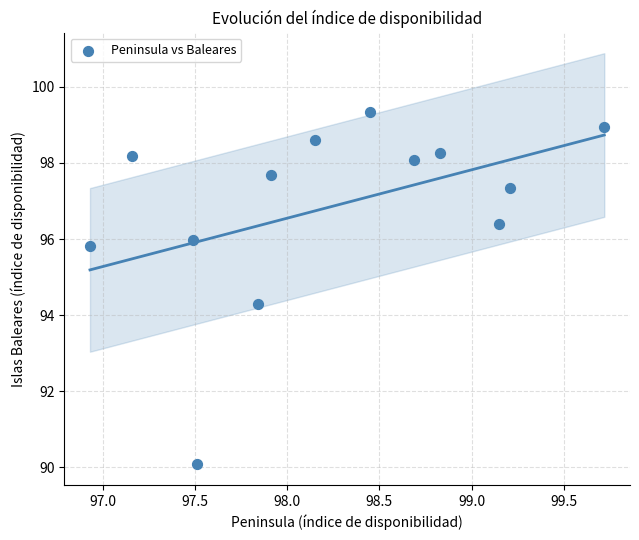

What Y value in the scatter plot is closest to 94?

94.3